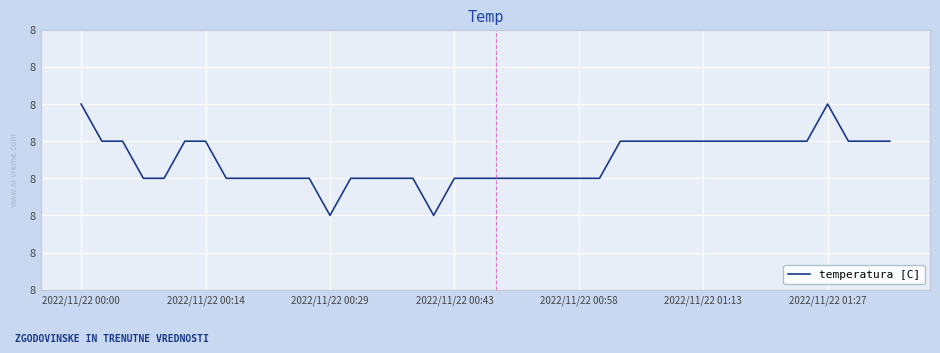

What is the difference between the maximum and second lowest values?

0.3